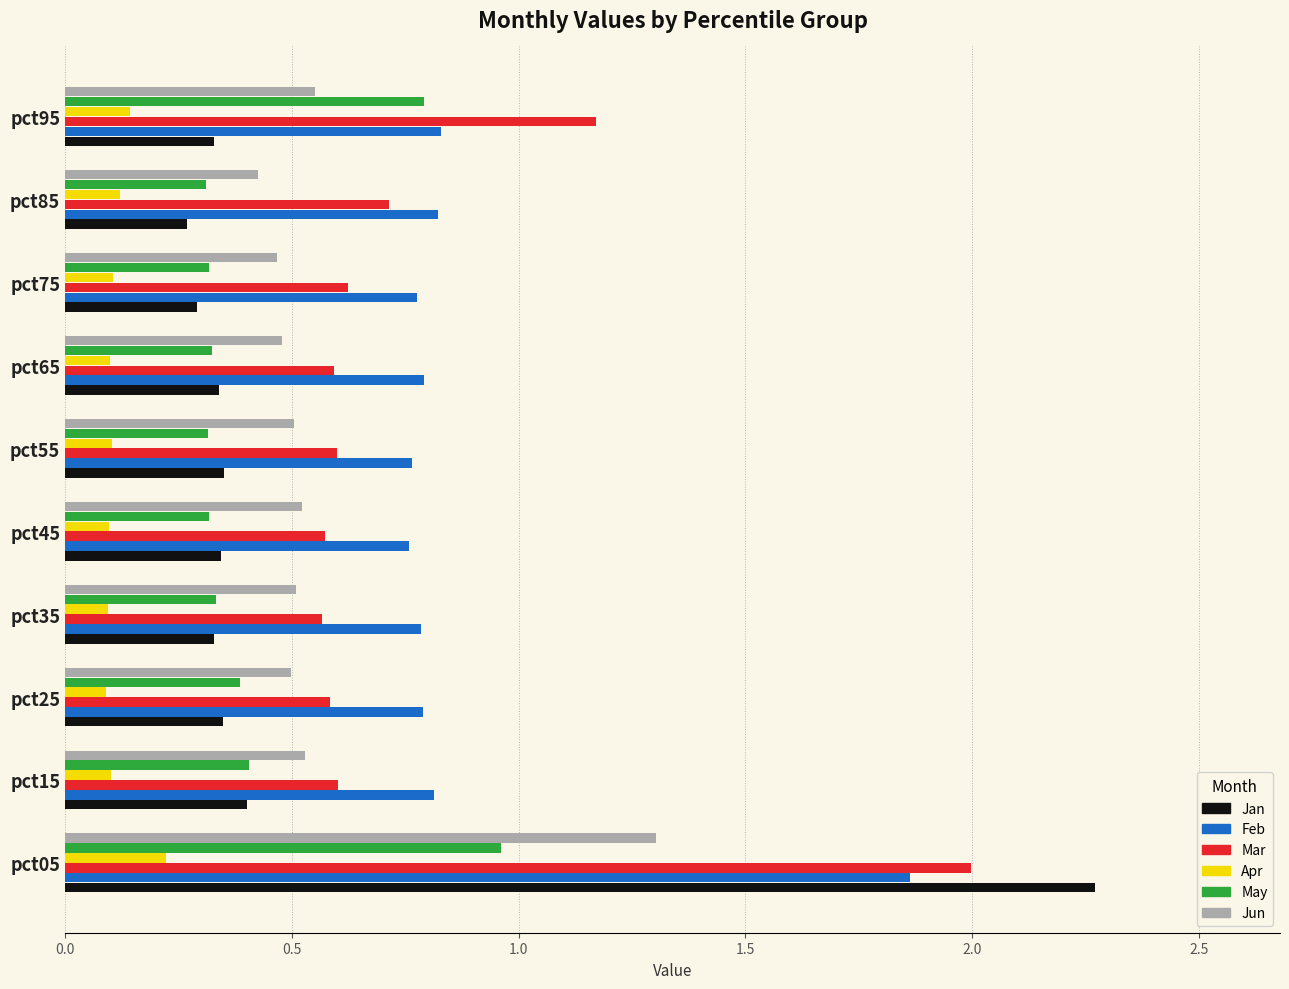

What is the average value of the May series?

0.4